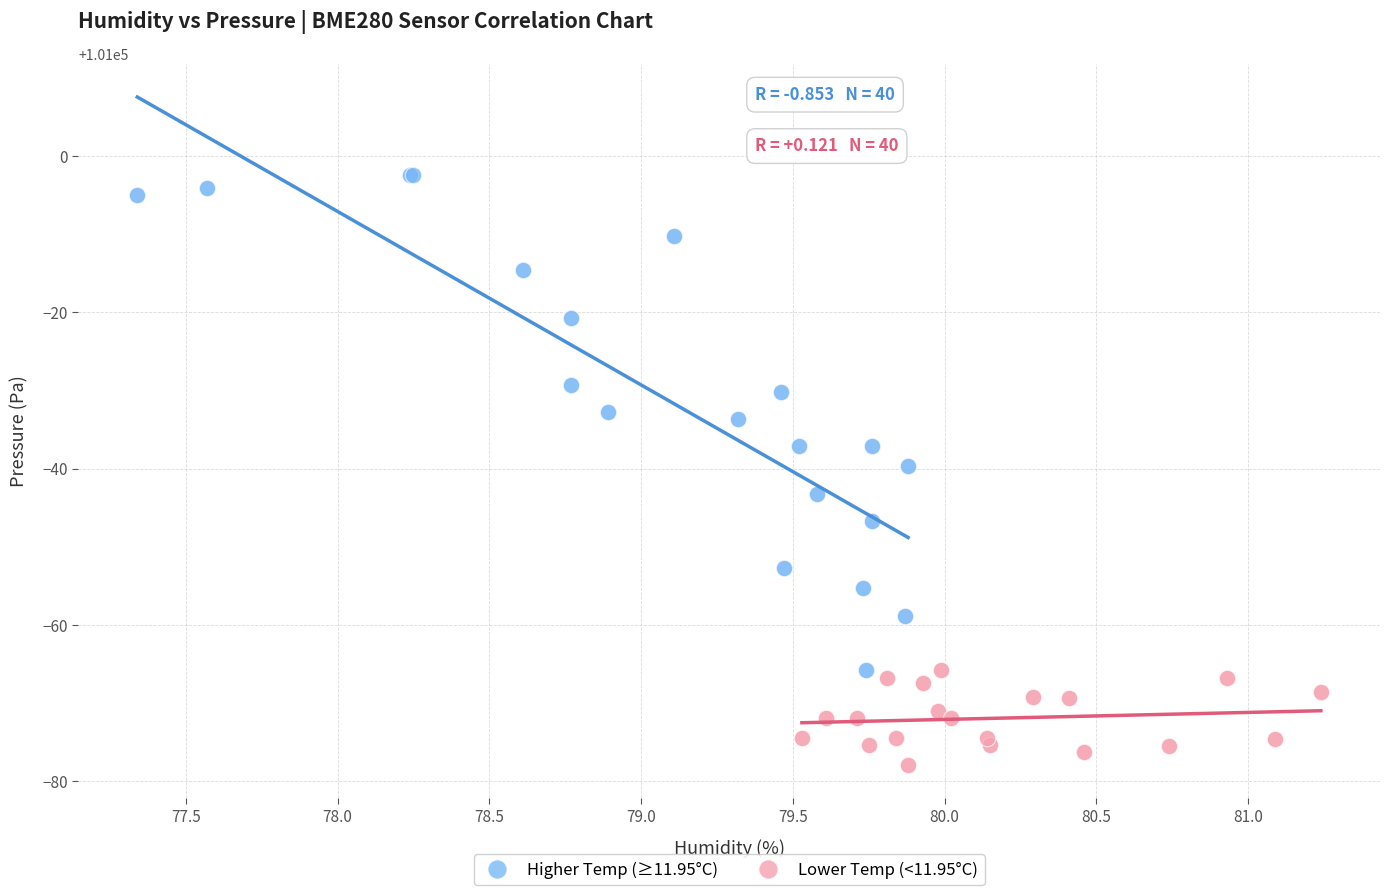

Which series contains the highest Y value?

Higher Temp (≥11.95°C)